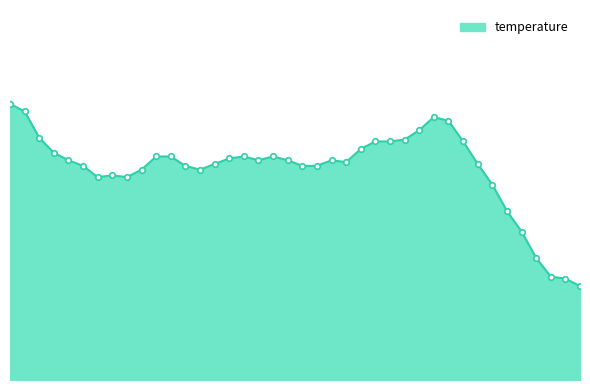

Reading left to right, list all the values displayed in this chart.

17.4	17.4	17.2	17.1	17.1	17.1	17.0	17.0	17.0	17.1	17.1	17.1	17.1	17.1	17.1	17.1	17.1	17.1	17.1	17.1	17.1	17.1	17.1	17.1	17.2	17.2	17.2	17.2	17.3	17.3	17.3	17.2	17.1	17.0	16.8	16.7	16.6	16.5	16.5	16.4